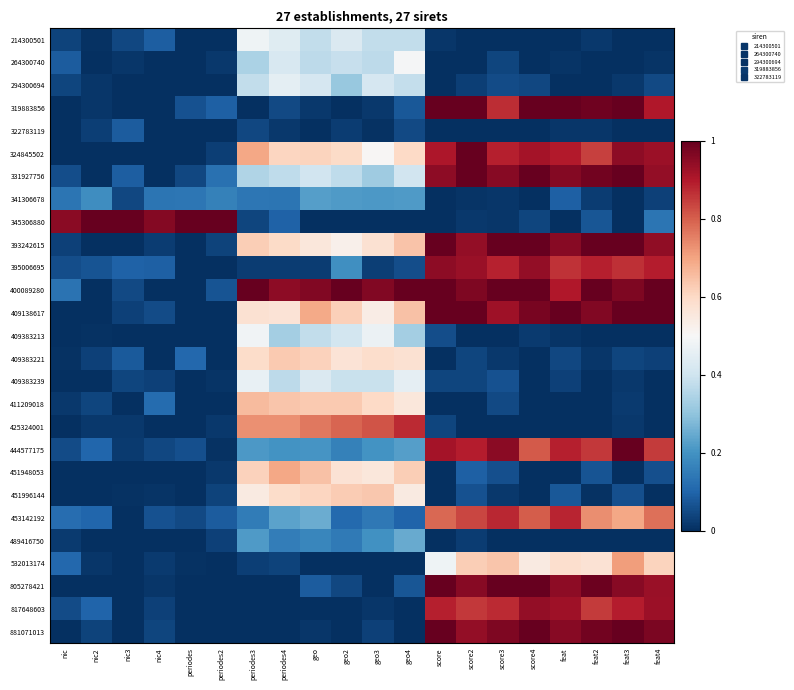

Which series has the largest total across all categories?

400089280